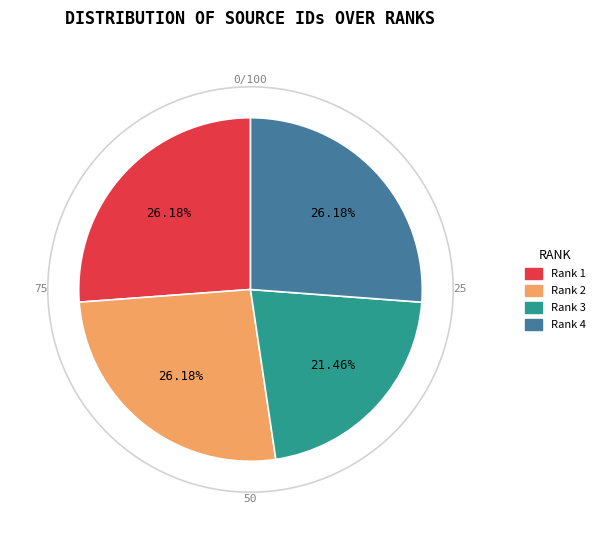

Is the sum of Rank 3 and Rank 4 greater than half?

No